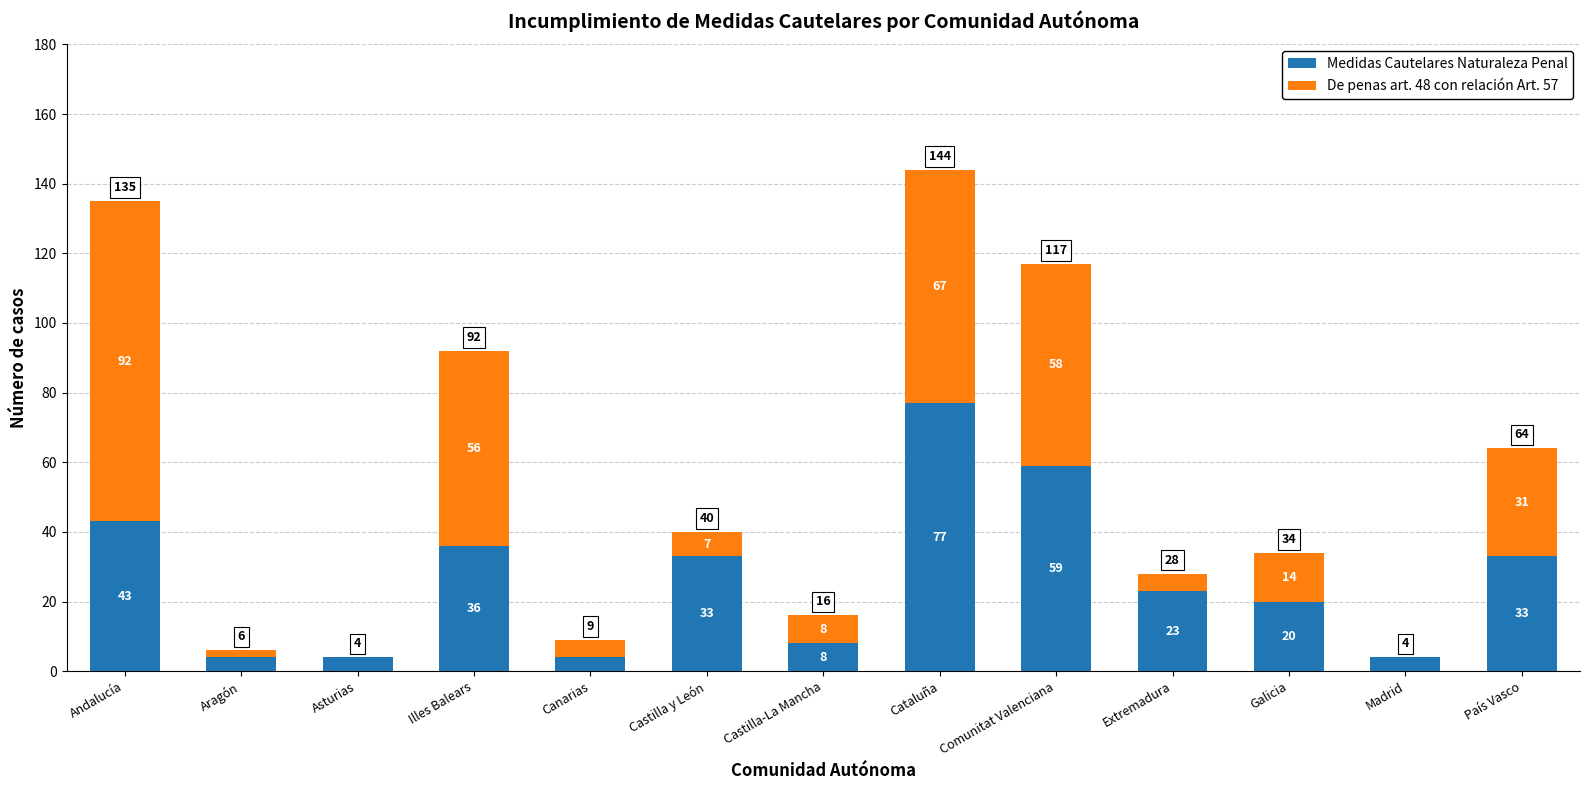

Is it true that Medidas Cautelares Naturaleza Penal equals 77 at Cataluña?

True